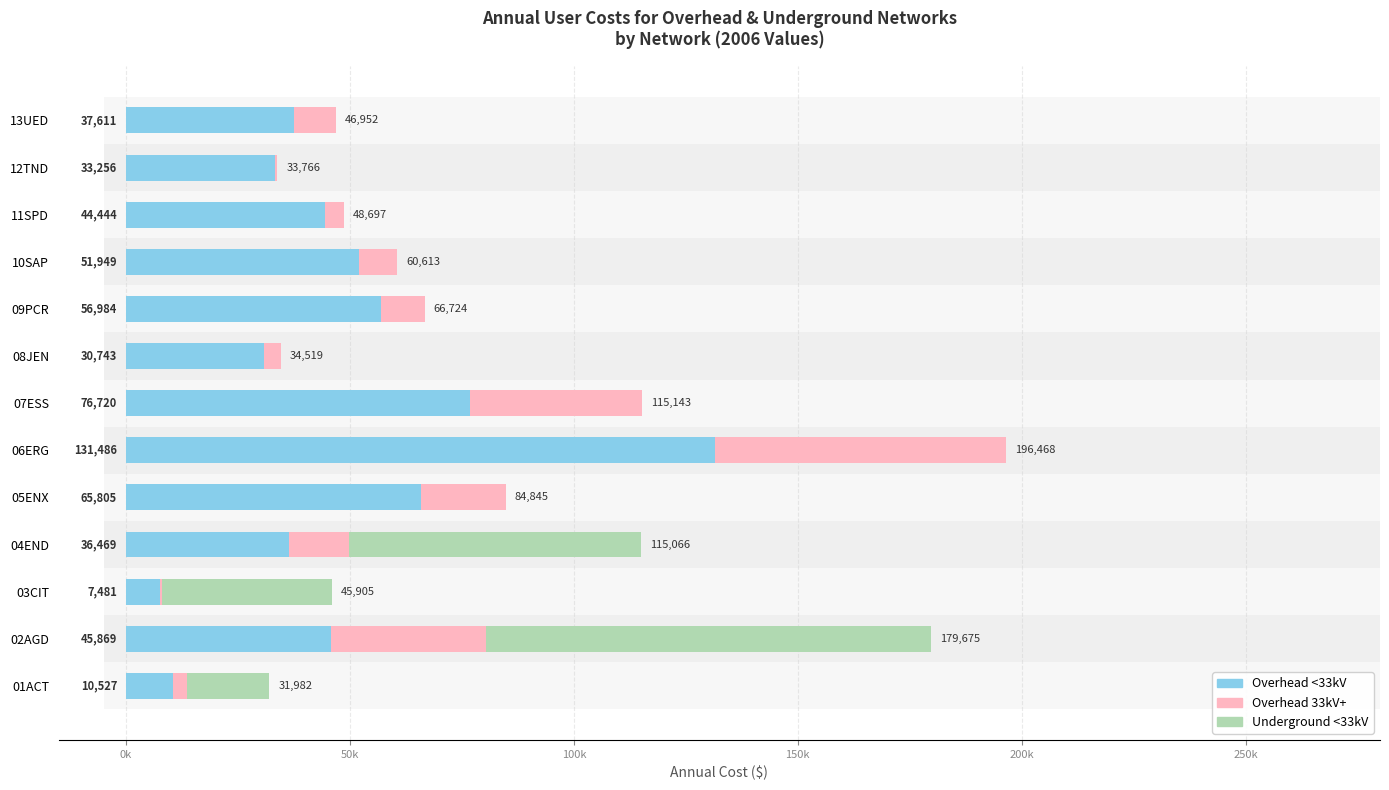

Which series has the widest spread of values?

Overhead <33kV